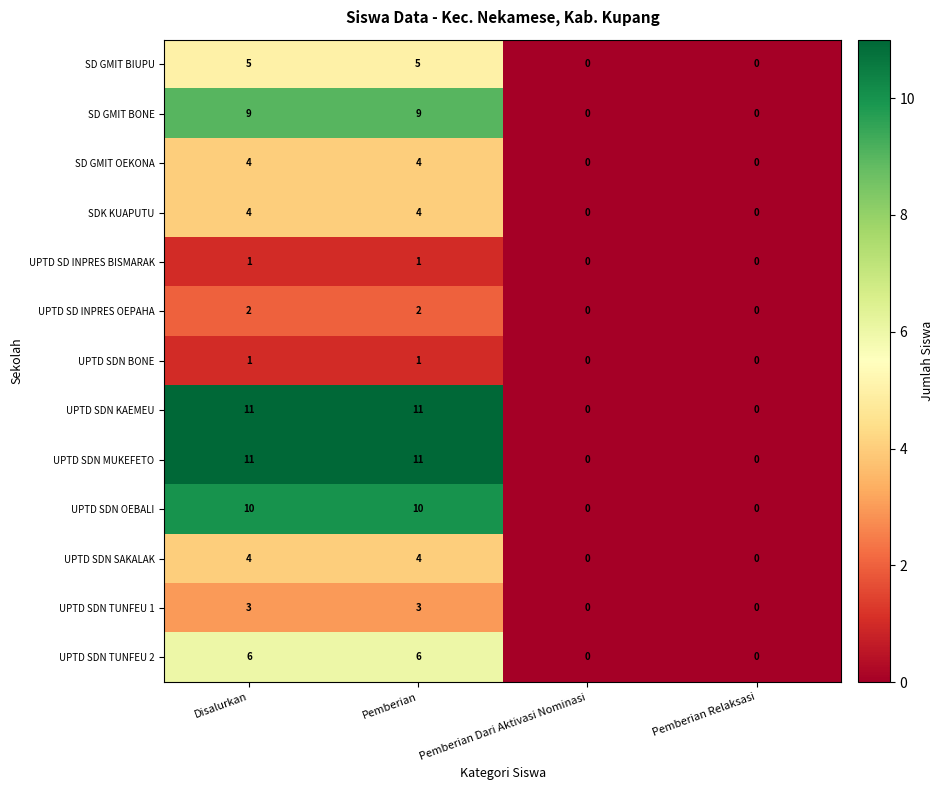

What is the difference between the second highest and minimum values in the UPTD SDN OEBALI series?

10